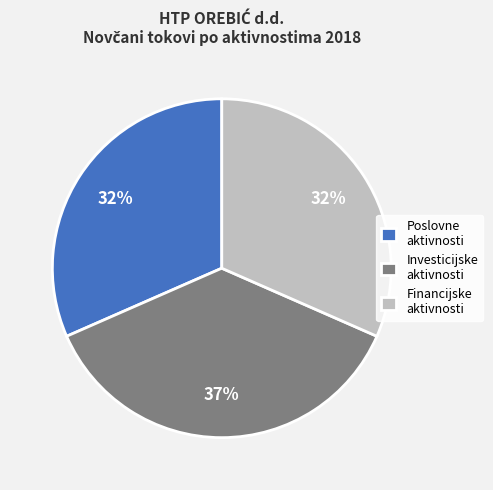

Approximately how many times larger is the value at Investicijske aktivnosti compared to Poslovne aktivnosti?

1.2